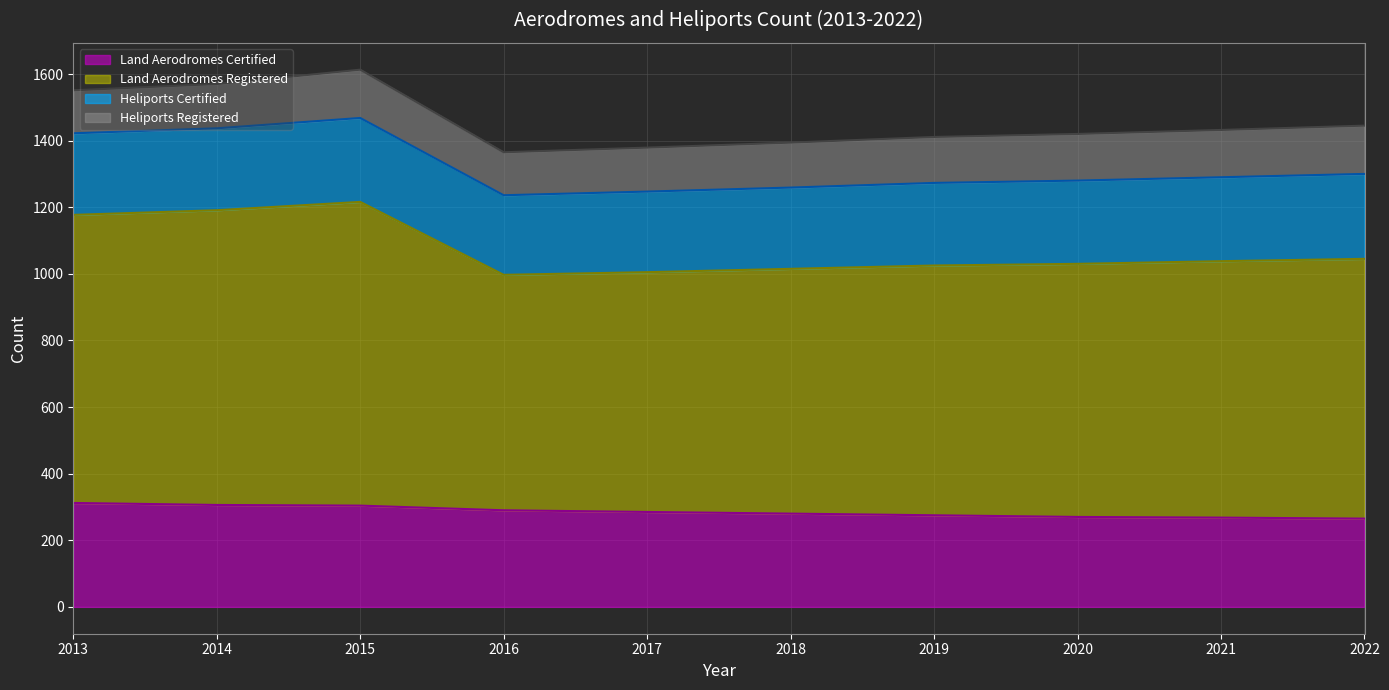

Which label corresponds to the smallest value in the chart?

2022